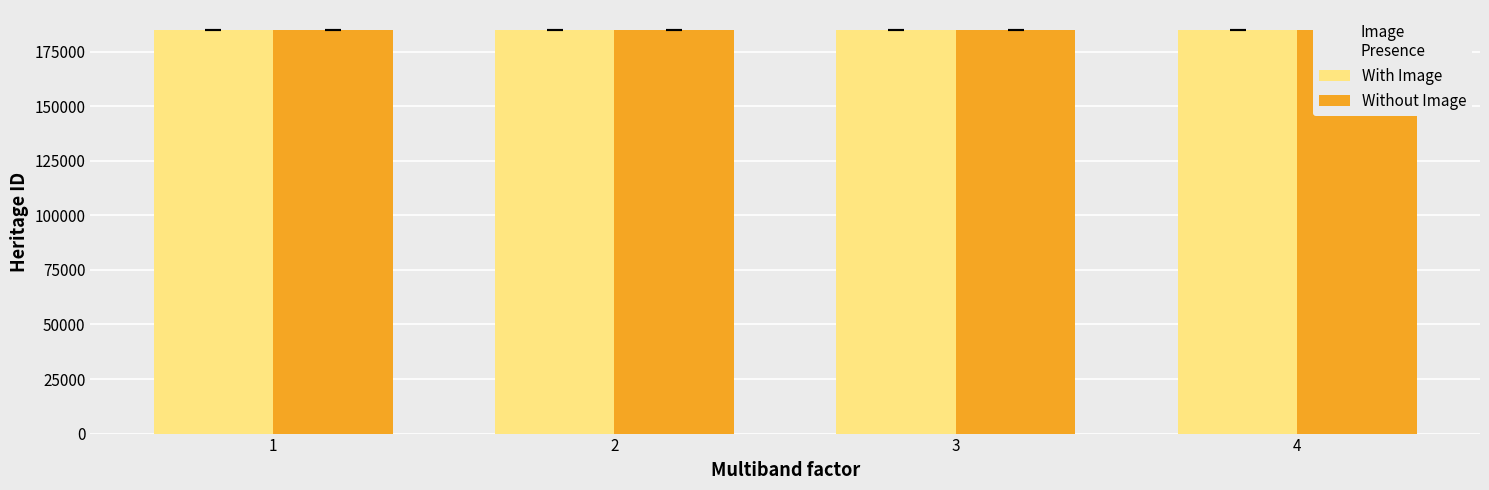

What are all the series names shown in the legend?

With Image, Without Image